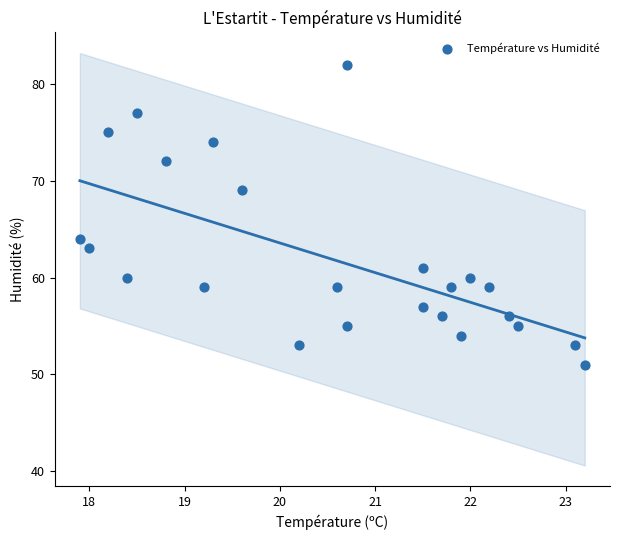

What Y value in the scatter plot is closest to 66?

64